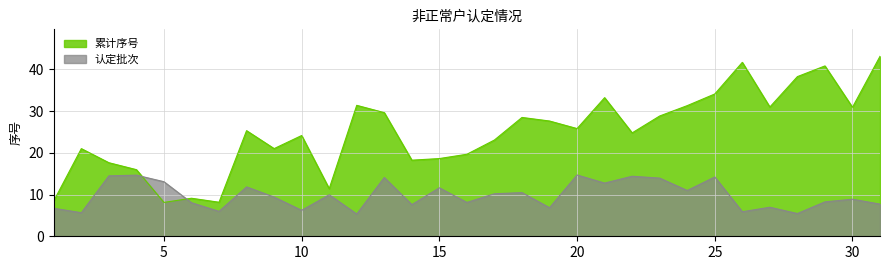

What is the greatest value displayed?

43.2